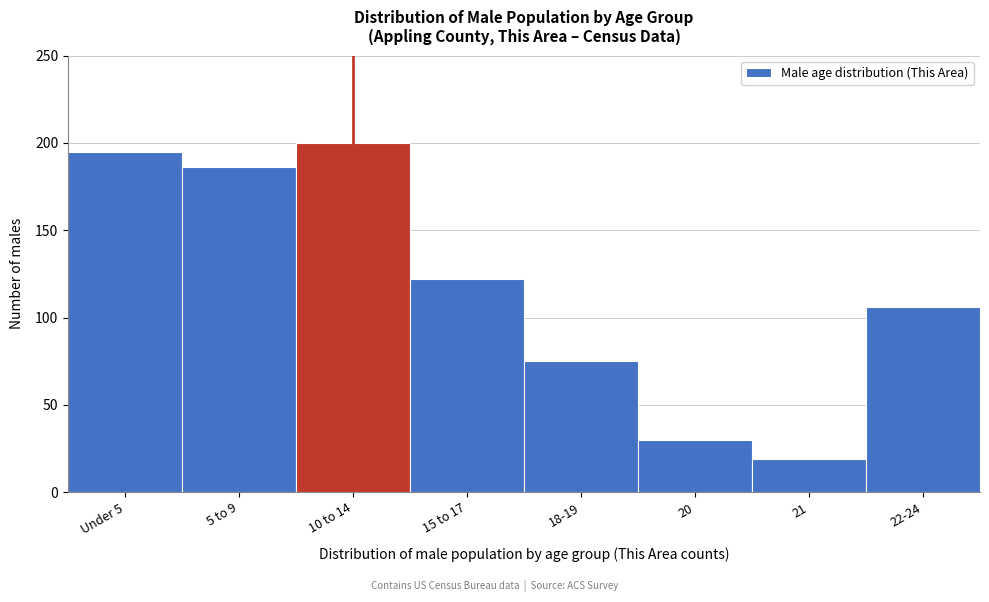

Reading right to left, extract all data points from this chart.

22-24=106	21=19	20=30	18-19=75	15 to 17=122	10 to 14=200	5 to 9=186	Under 5=195